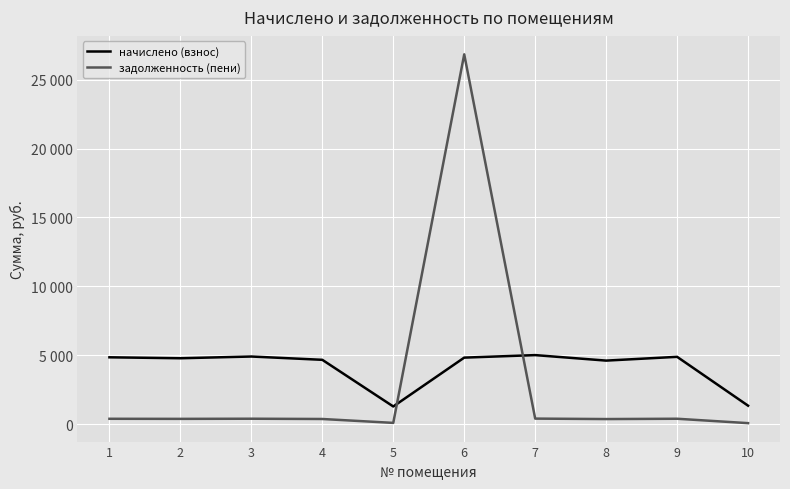

What is the spread (max minus min) of values at 10?

1265.7